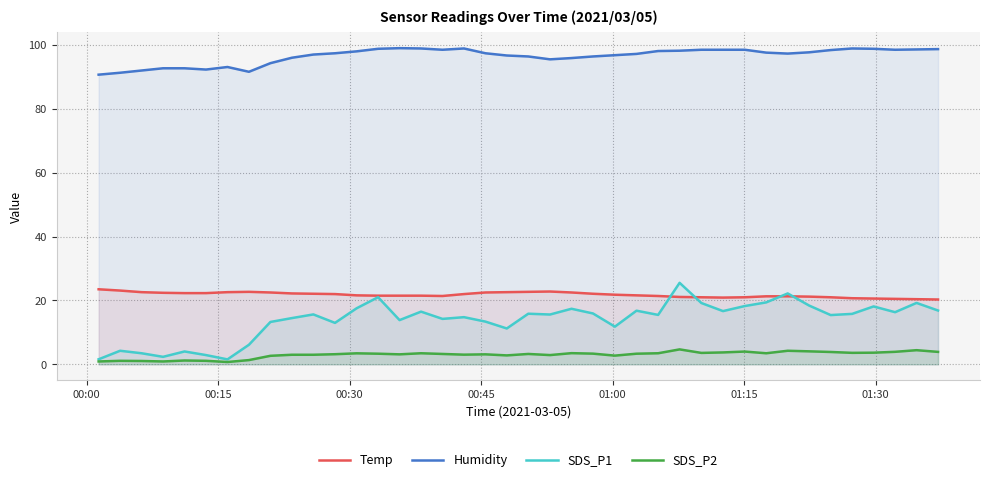

Which series has the widest spread of values?

SDS_P1